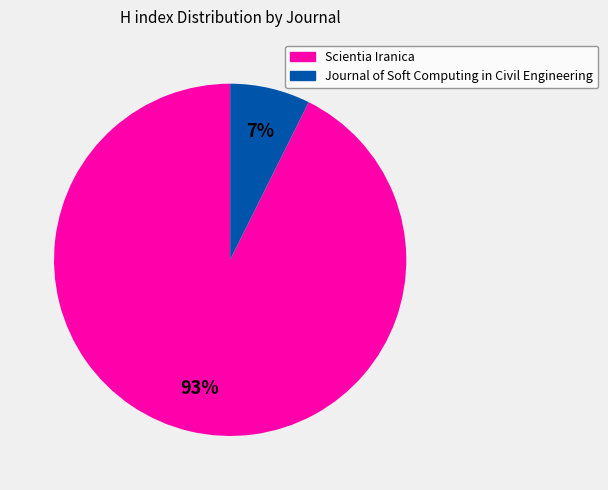

Approximately how many times larger is the value at Journal of Soft Computing in Civil Engineering compared to Scientia Iranica?

0.1